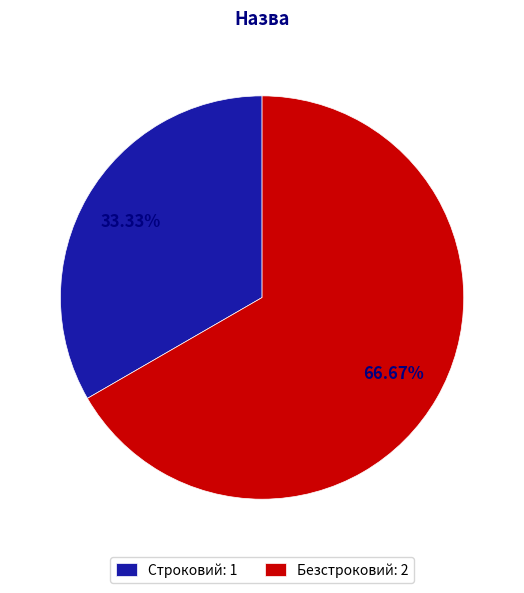

Does any single category account for the majority?

Yes